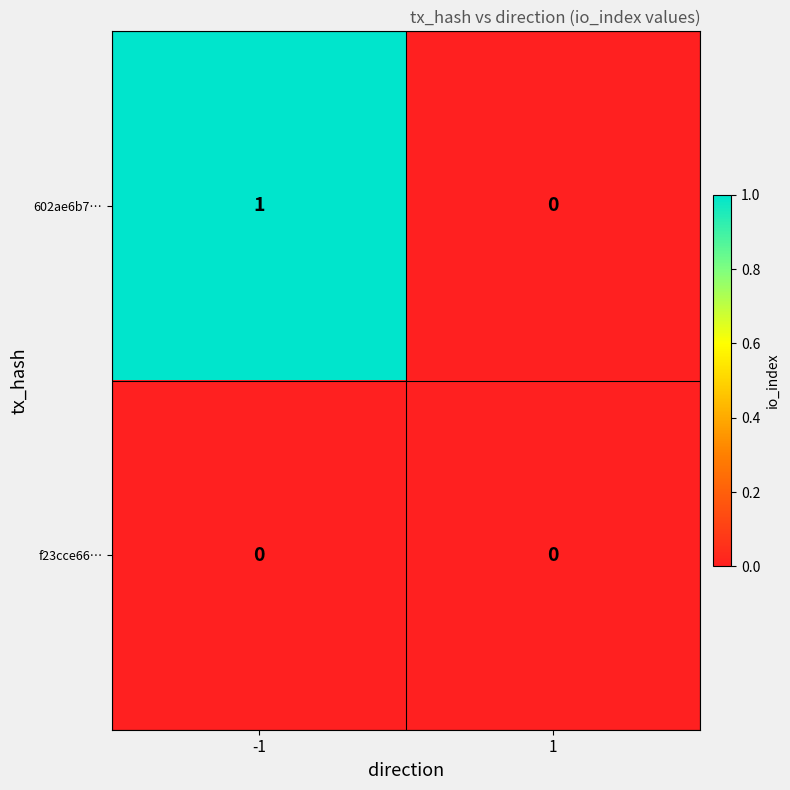

Which series has the widest spread of values?

602ae6b7…